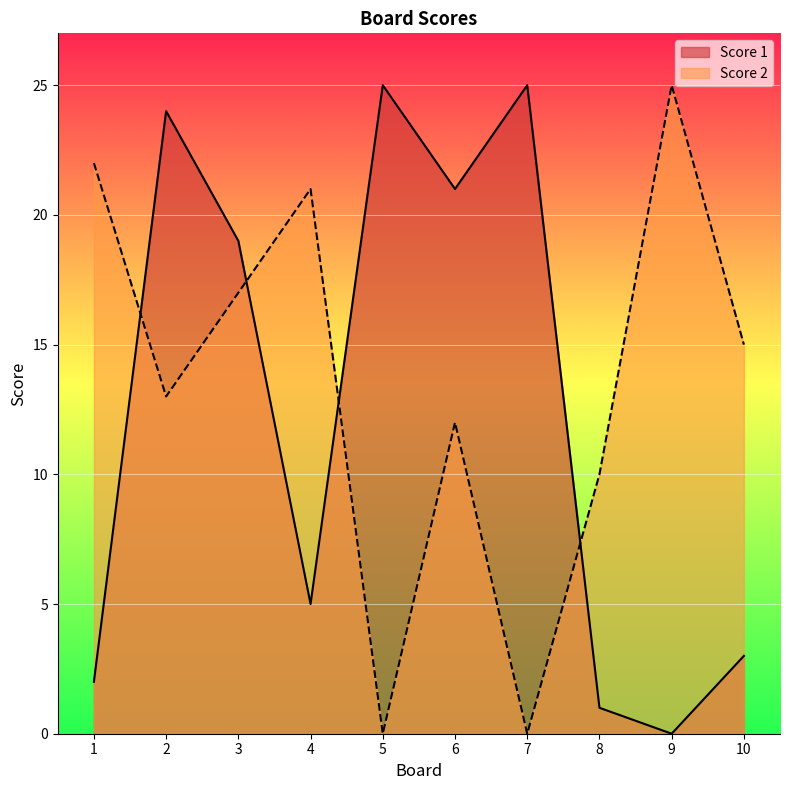

List the labels in order of Score 2 value, smallest first.

5, 7, 8, 6, 2, 10, 3, 4, 1, 9